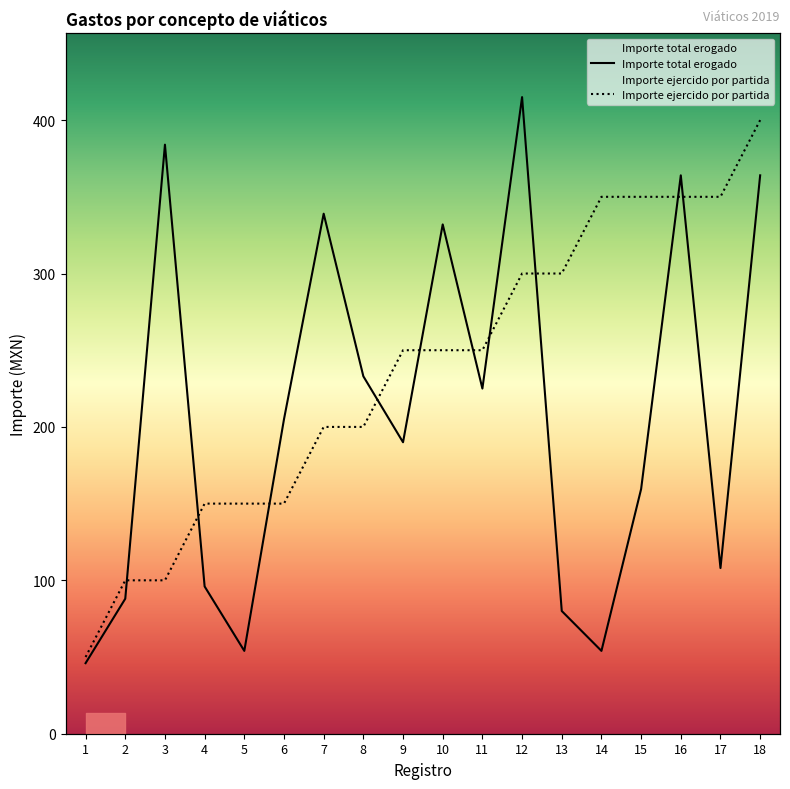

Where is Importe total erogado nearest to the value 230?

8